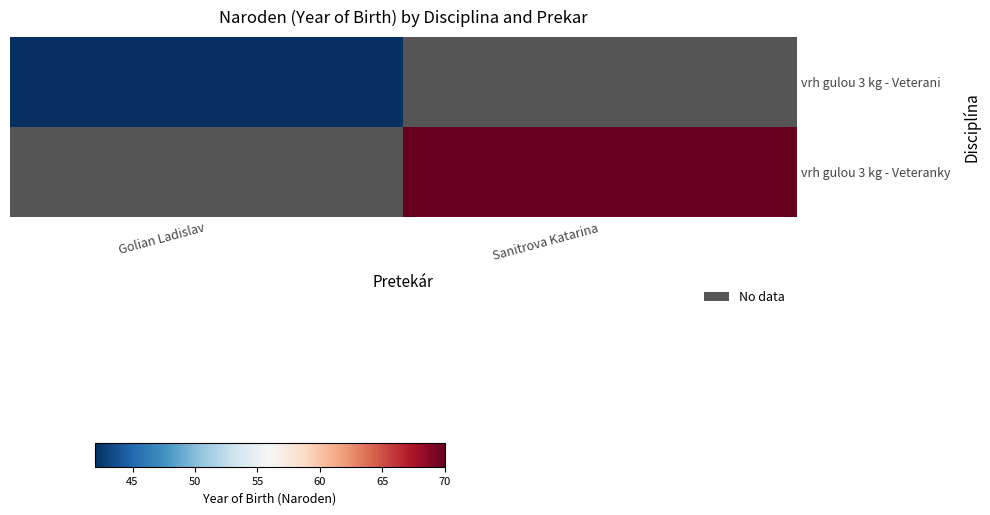

Is it true that vrh gulou 3 kg - Veteranky equals 42.0 at Sanitrova Katarina?

False